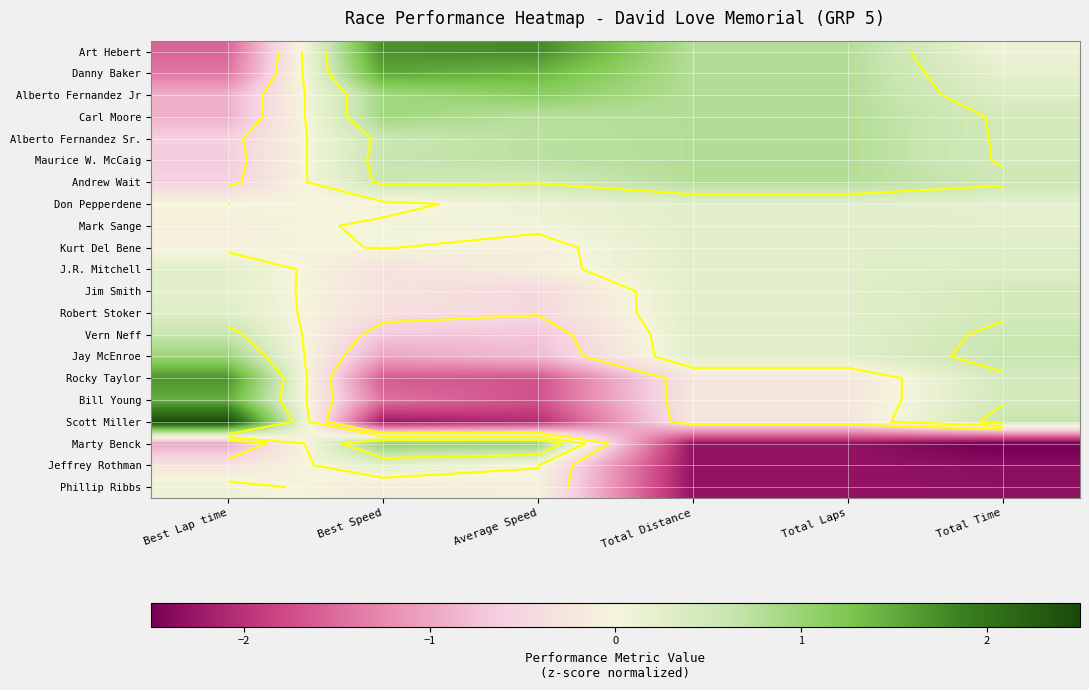

The Jim Smith series shows 0.1 at Total Laps. True or false?

False